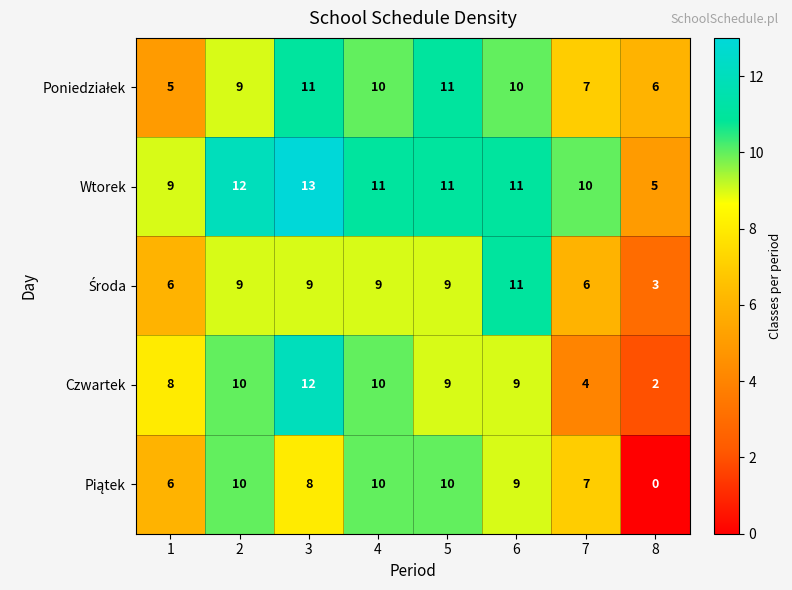

True or false: Wtorek has a value of 11 at 4.

True